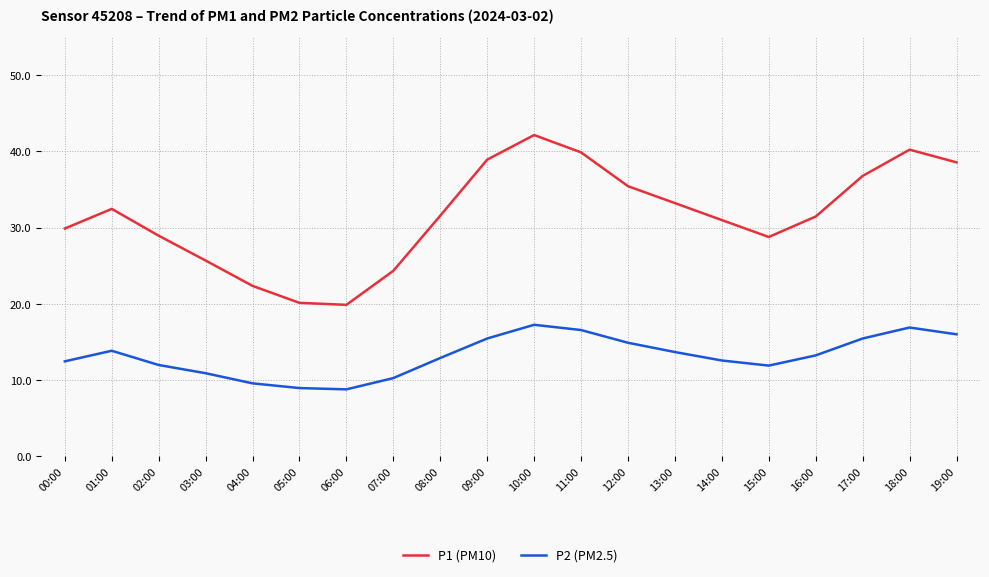

Which category has the highest value across all series?

10:00